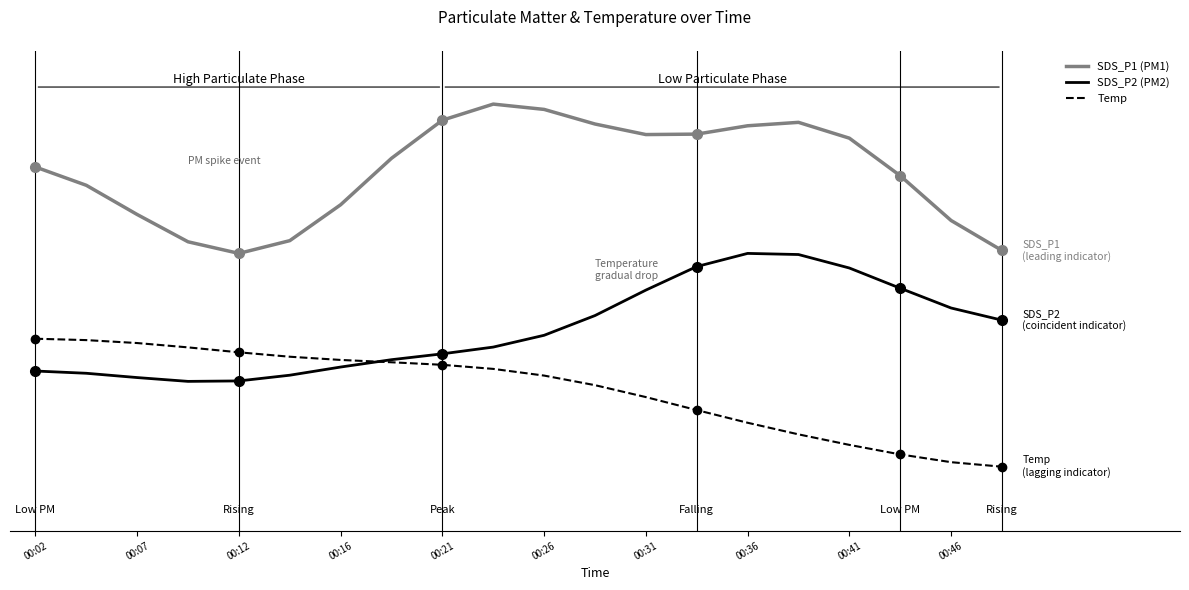

Is this an area chart (filled region under the line)?

No